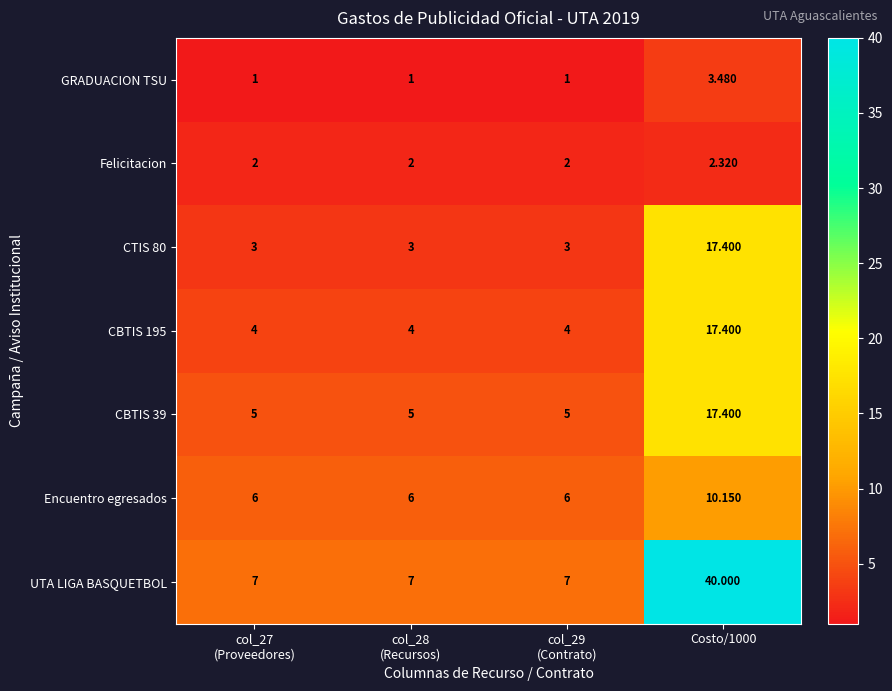

Which series has the widest spread of values?

UTA LIGA BASQUETBOL